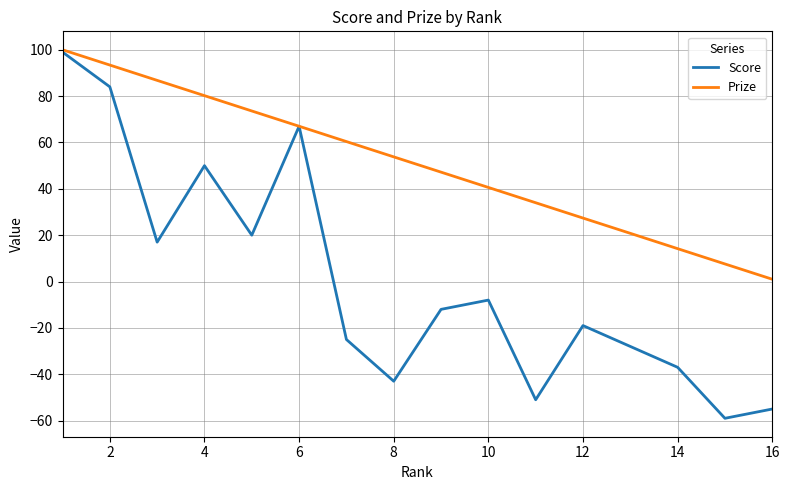

How many values in Score are above zero?

6